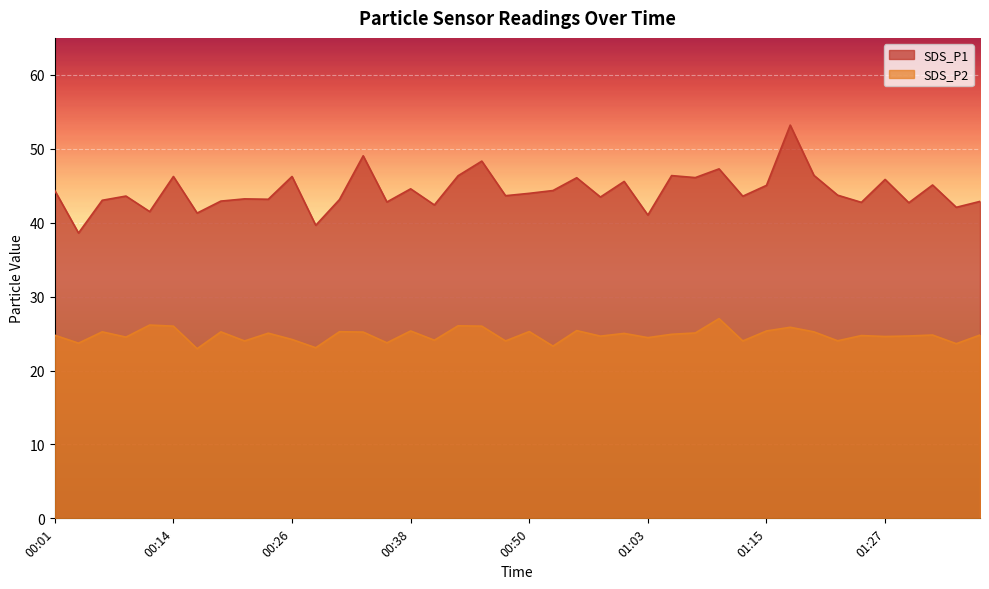

Reading right to left, extract all data points from this chart.

SDS_P1: 01:37=42.9	01:34=42.1	01:32=45.1	01:29=42.7	01:27=45.9	01:25=42.8	01:22=43.7	01:20=46.4	01:17=53.2	01:15=45.0	01:12=43.6	01:10=47.3	01:07=46.1	01:05=46.4	01:03=41.0	01:00=45.6	00:58=43.5	00:55=46.1	00:53=44.4	00:50=44.0	00:48=43.6	00:45=48.3	00:43=46.4	00:40=42.4	00:38=44.6	00:36=42.8	00:33=49.0	00:31=43.1	00:28=39.6	00:26=46.2	00:23=43.2	00:21=43.2	00:19=42.9	00:16=41.3	00:14=46.2	00:11=41.5	00:09=43.6	00:06=43.0	00:04=38.6	00:01=44.4
SDS_P2: 01:37=24.8	01:34=23.6	01:32=24.8	01:29=24.7	01:27=24.6	01:25=24.7	01:22=24.0	01:20=25.2	01:17=25.9	01:15=25.4	01:12=24.0	01:10=27.0	01:07=25.1	01:05=24.9	01:03=24.4	01:00=25.0	00:58=24.6	00:55=25.4	00:53=23.3	00:50=25.3	00:48=24.0	00:45=26.0	00:43=26.1	00:40=24.1	00:38=25.4	00:36=23.8	00:33=25.2	00:31=25.2	00:28=23.1	00:26=24.2	00:23=25.1	00:21=24.0	00:19=25.2	00:16=22.9	00:14=26.0	00:11=26.1	00:09=24.5	00:06=25.2	00:04=23.7	00:01=24.8